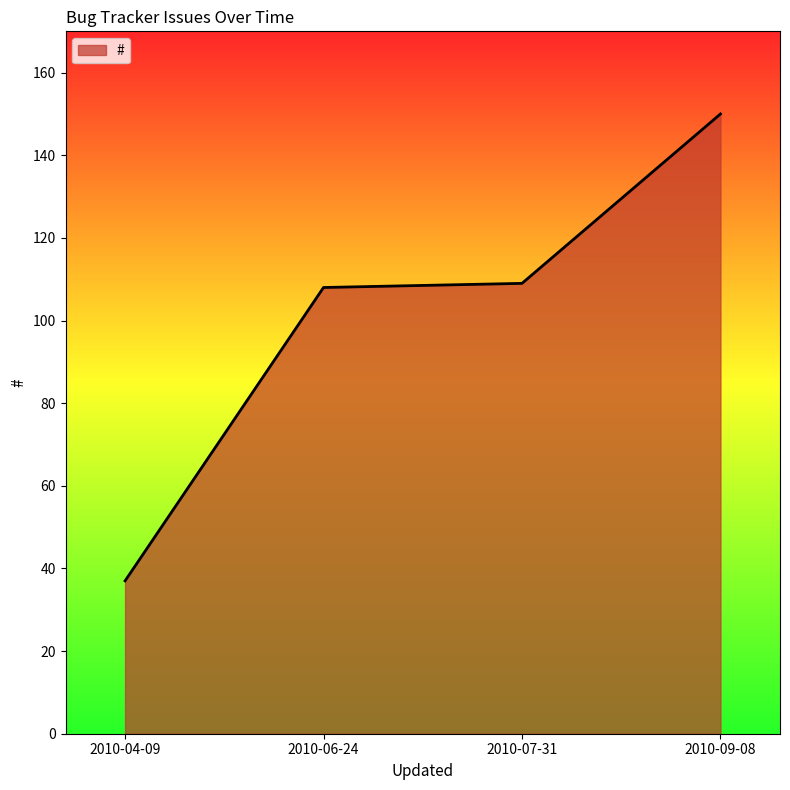

Reading right to left, what are all the values shown in this chart?

2010-09-08=150	2010-07-31=109	2010-06-24=108	2010-04-09=37